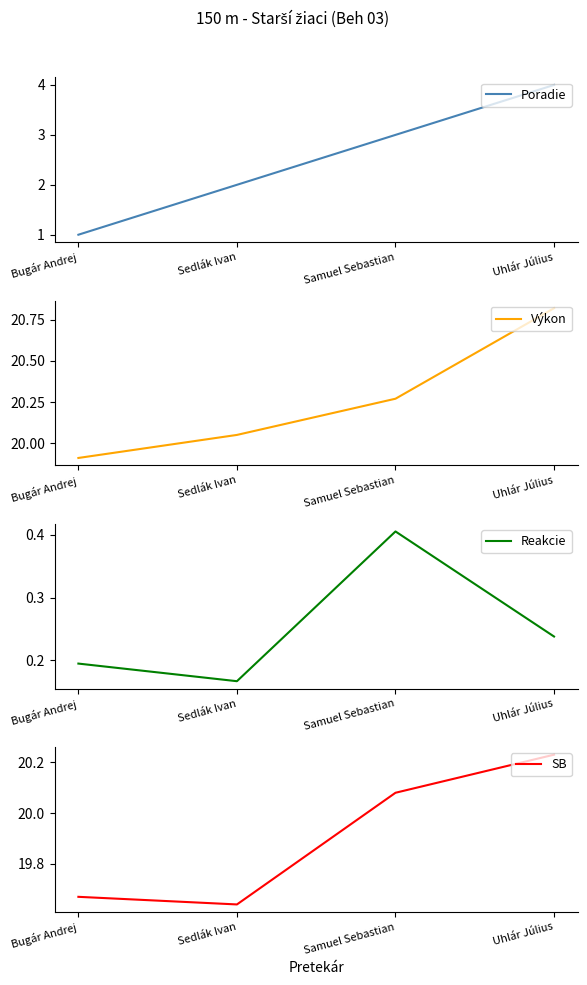

True or false: SB and Reakcie intersect in this chart.

False